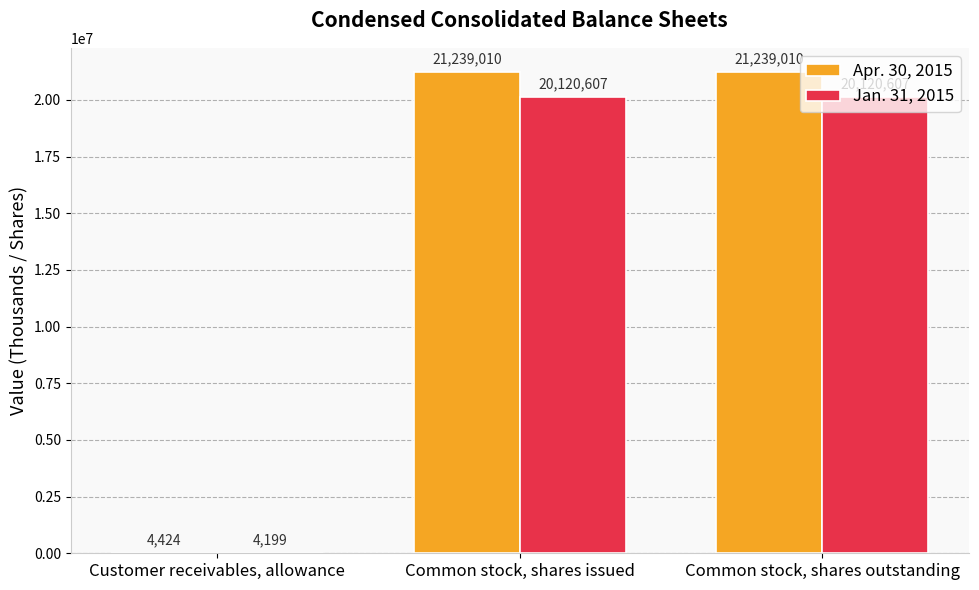

Which series has the largest range (max minus min)?

Apr. 30, 2015